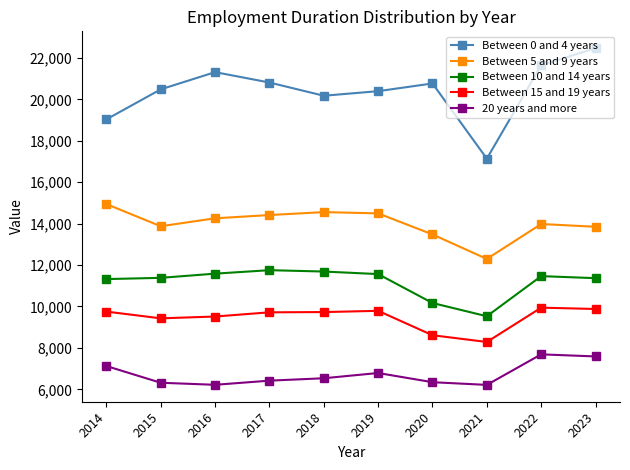

What is the value of the Between 15 and 19 years point at the 9th from the left?

9941.1